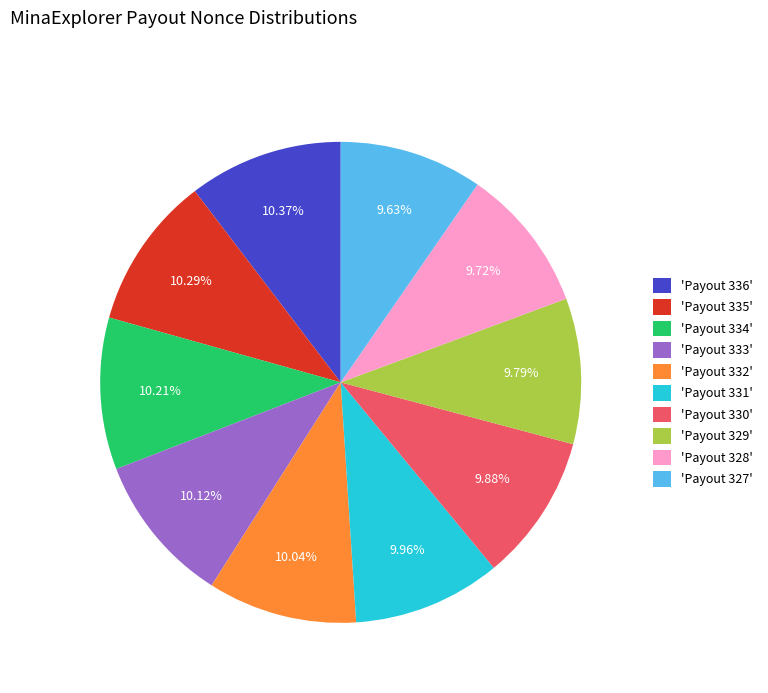

Is the sum of 'Payout 329' and 'Payout 330' greater than half?

No